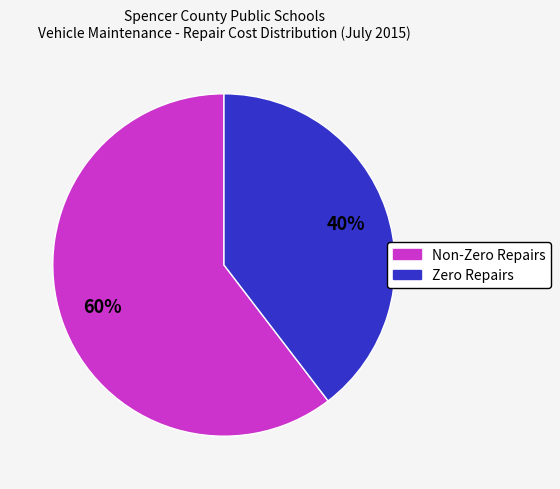

To the nearest percent, what portion does Zero Repairs represent?

40%